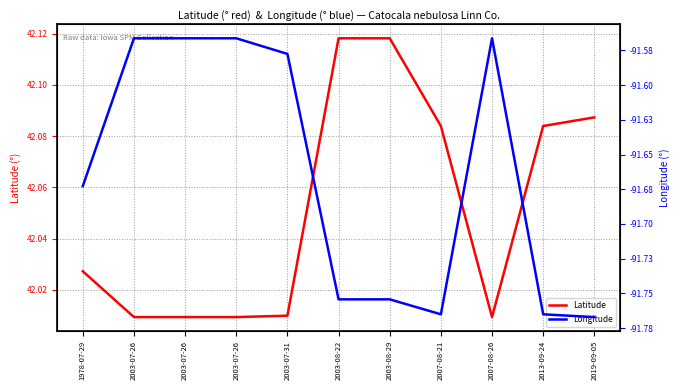

What is the label of the 10th point from the right?

2003-07-26